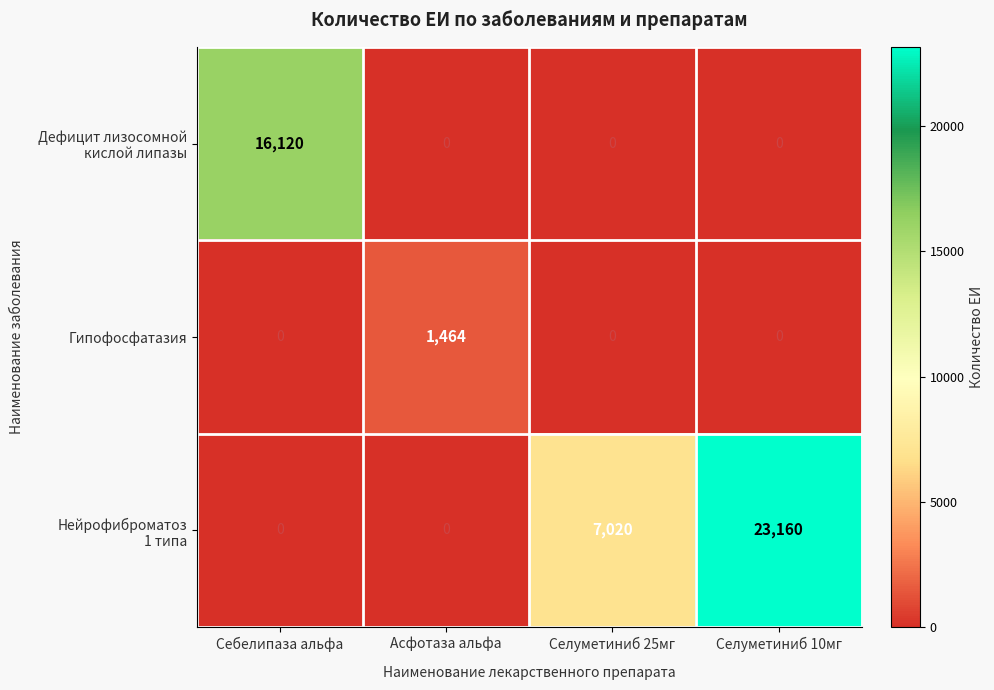

What is the maximum value shown in the chart?

23160